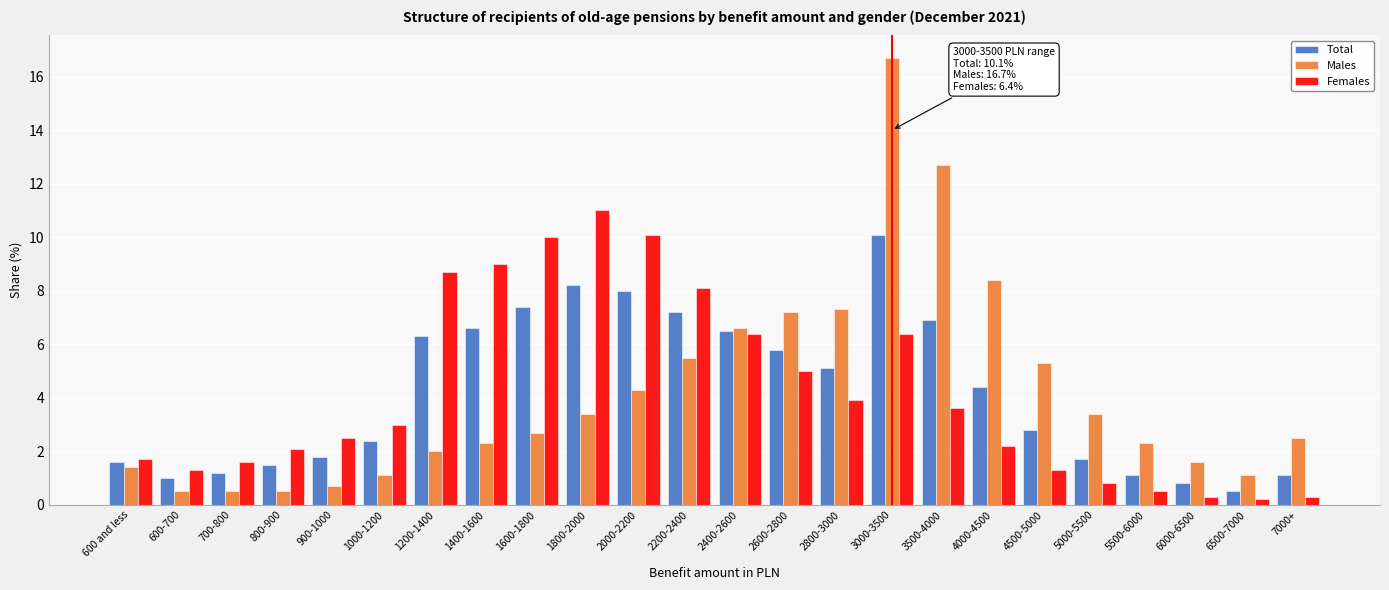

Is it true that Males equals 3.2 at 4000-4500?

False